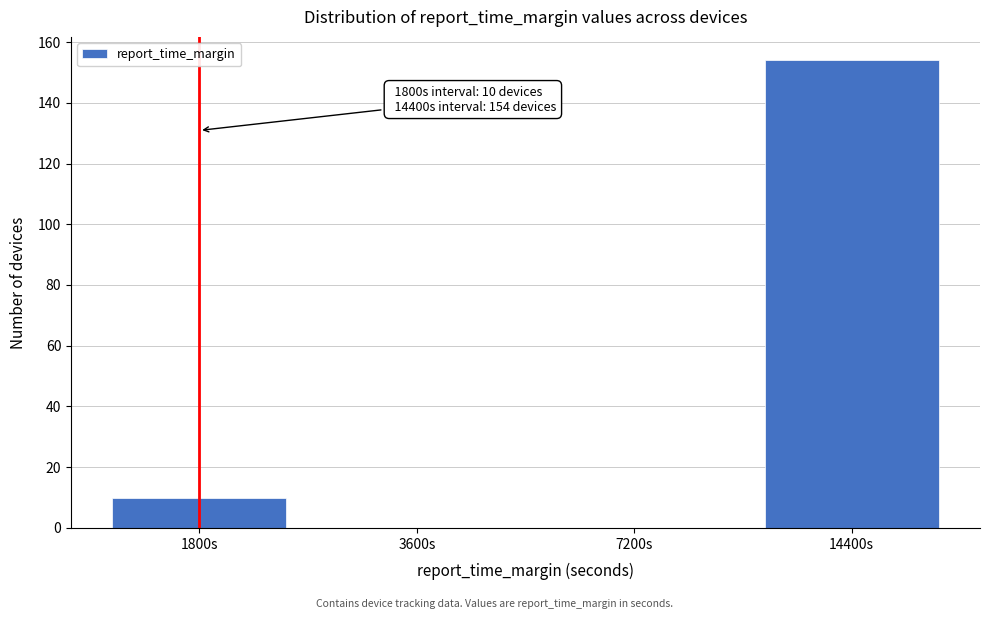

Reading left to right, transcribe all the data shown in this chart.

1800s=10	3600s=0	7200s=0	14400s=154